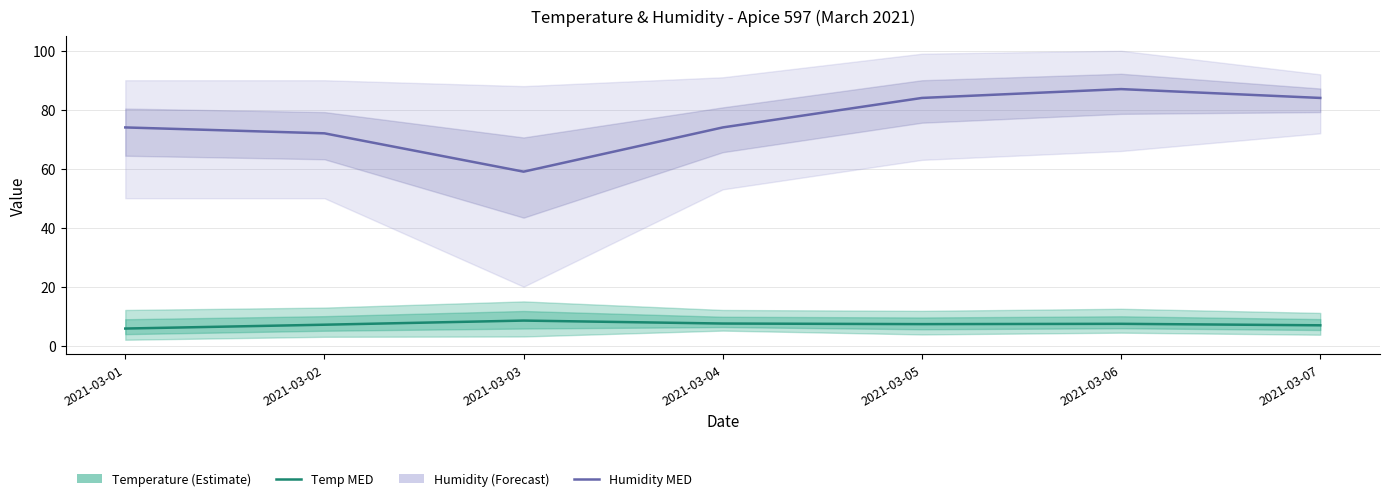

How many lines are shown in the chart?

2